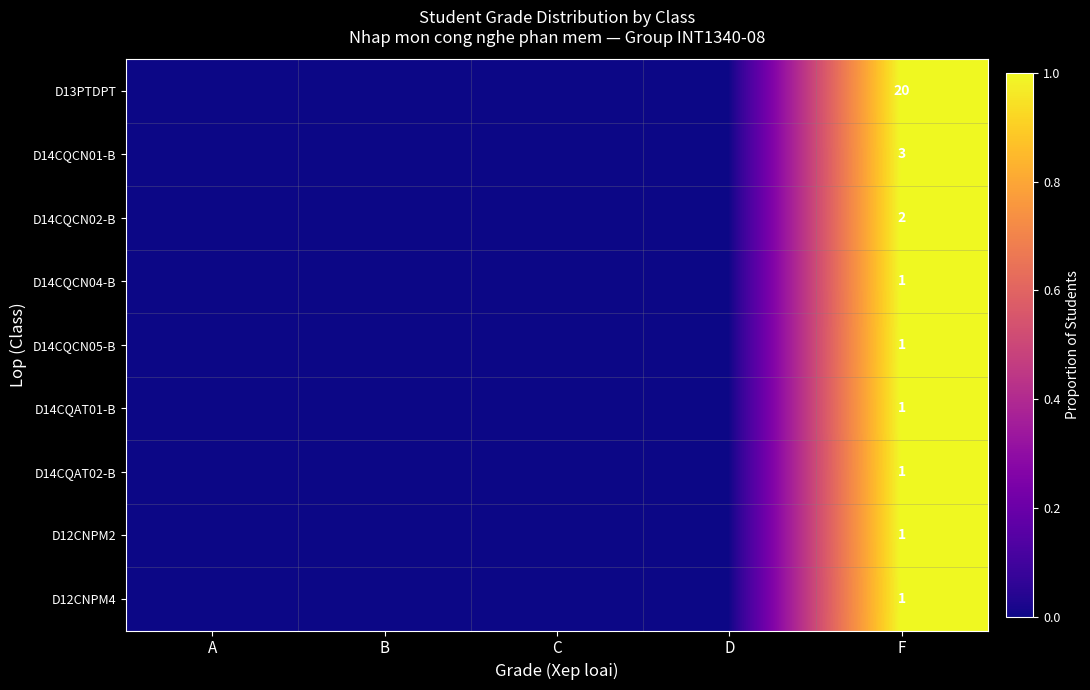

Which has a higher value, D or B?

D